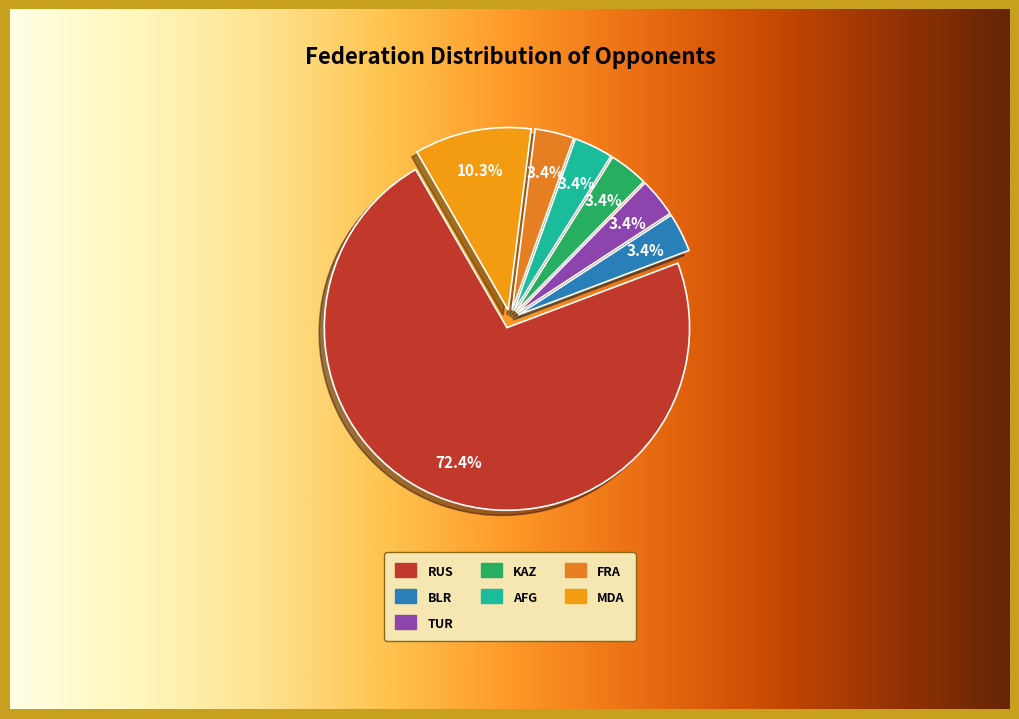

How many slices are in this pie chart?

7